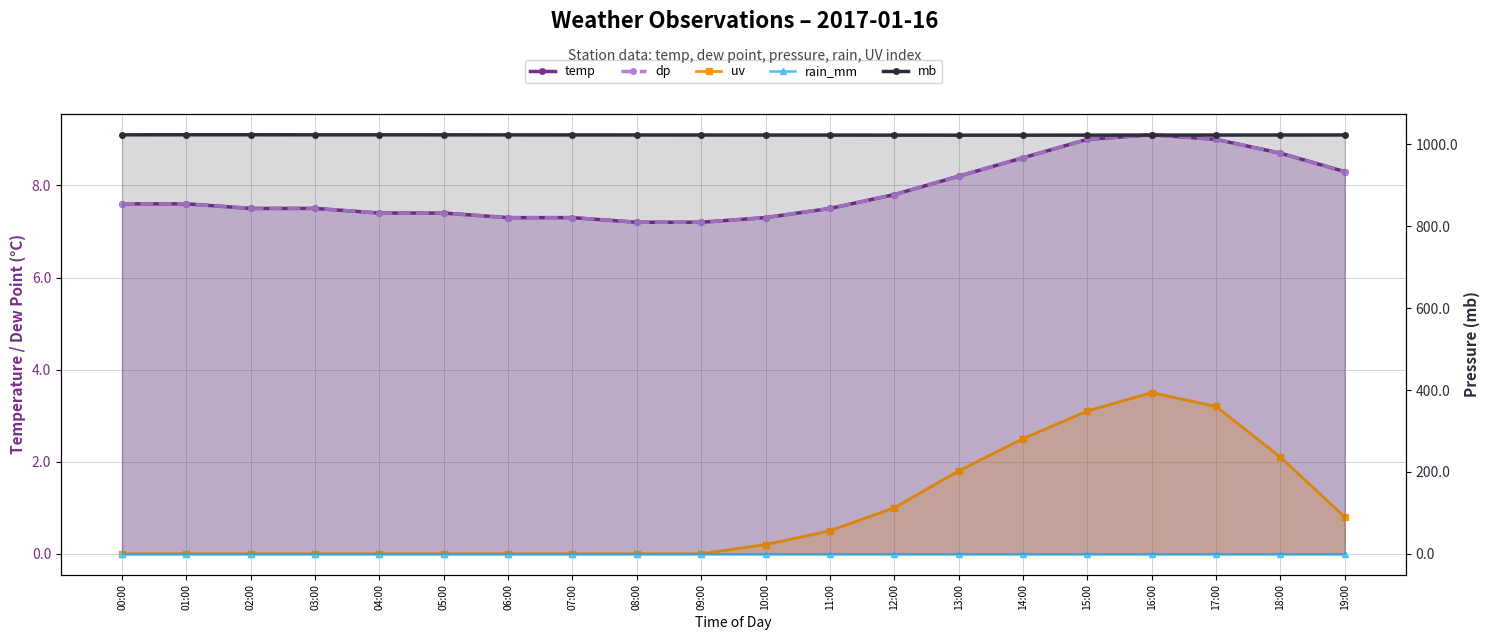

List the series in order of their peak value, lowest first.

rain_mm, uv, temp, dp, mb